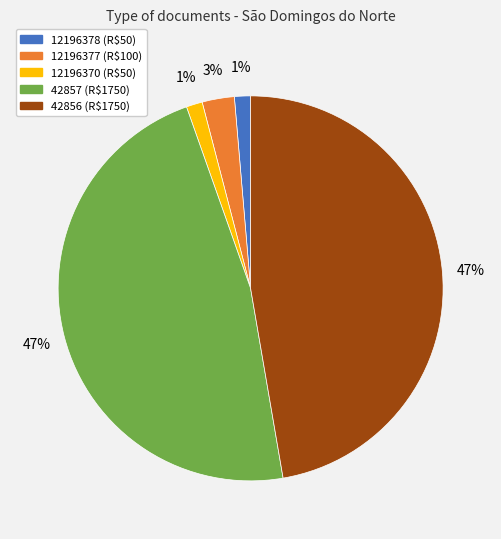

Is it true that 42856 is 35% of the pie?

False